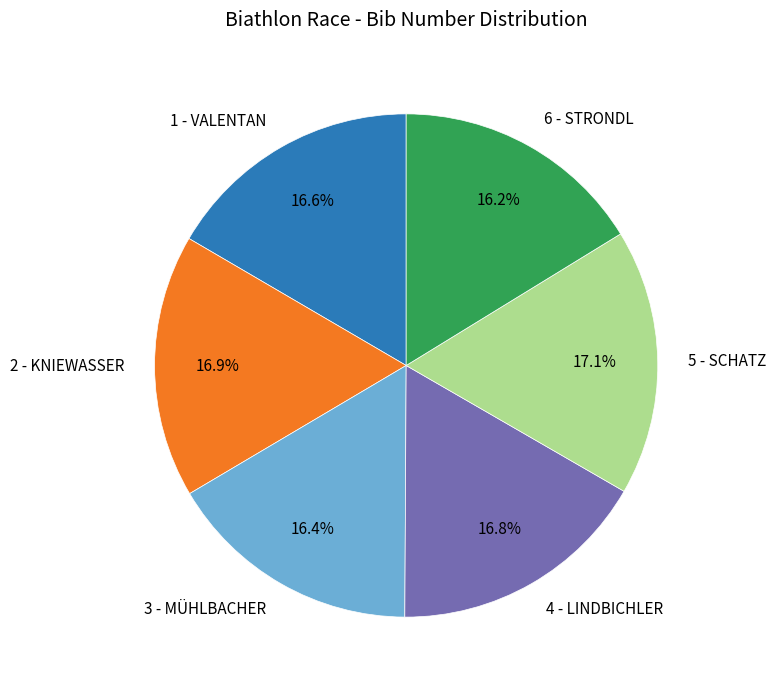

Is there a majority slice in this chart?

No